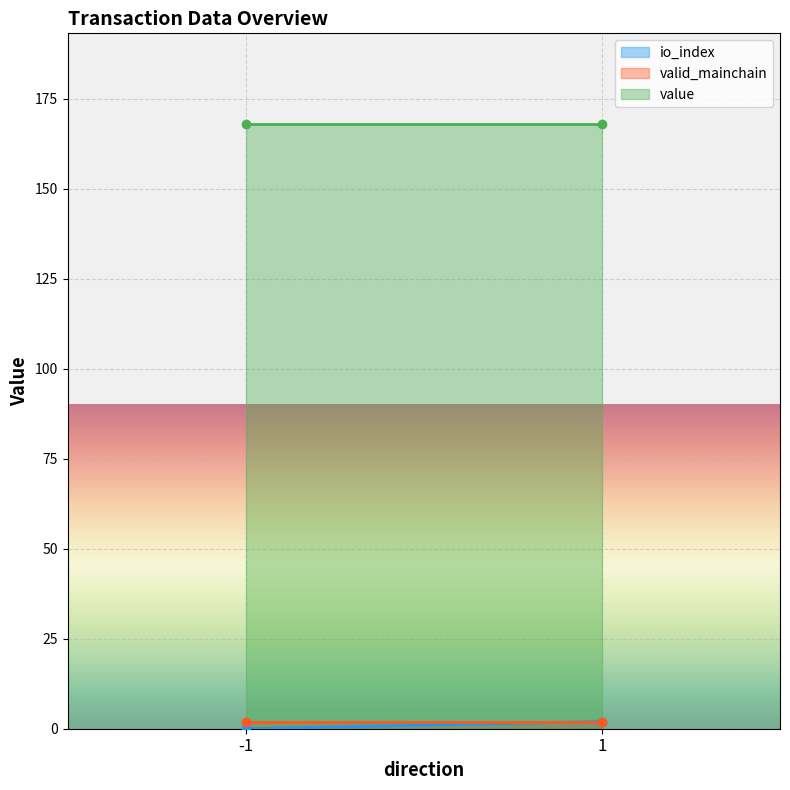

What are all the series names shown in the legend?

io_index, valid_mainchain, value